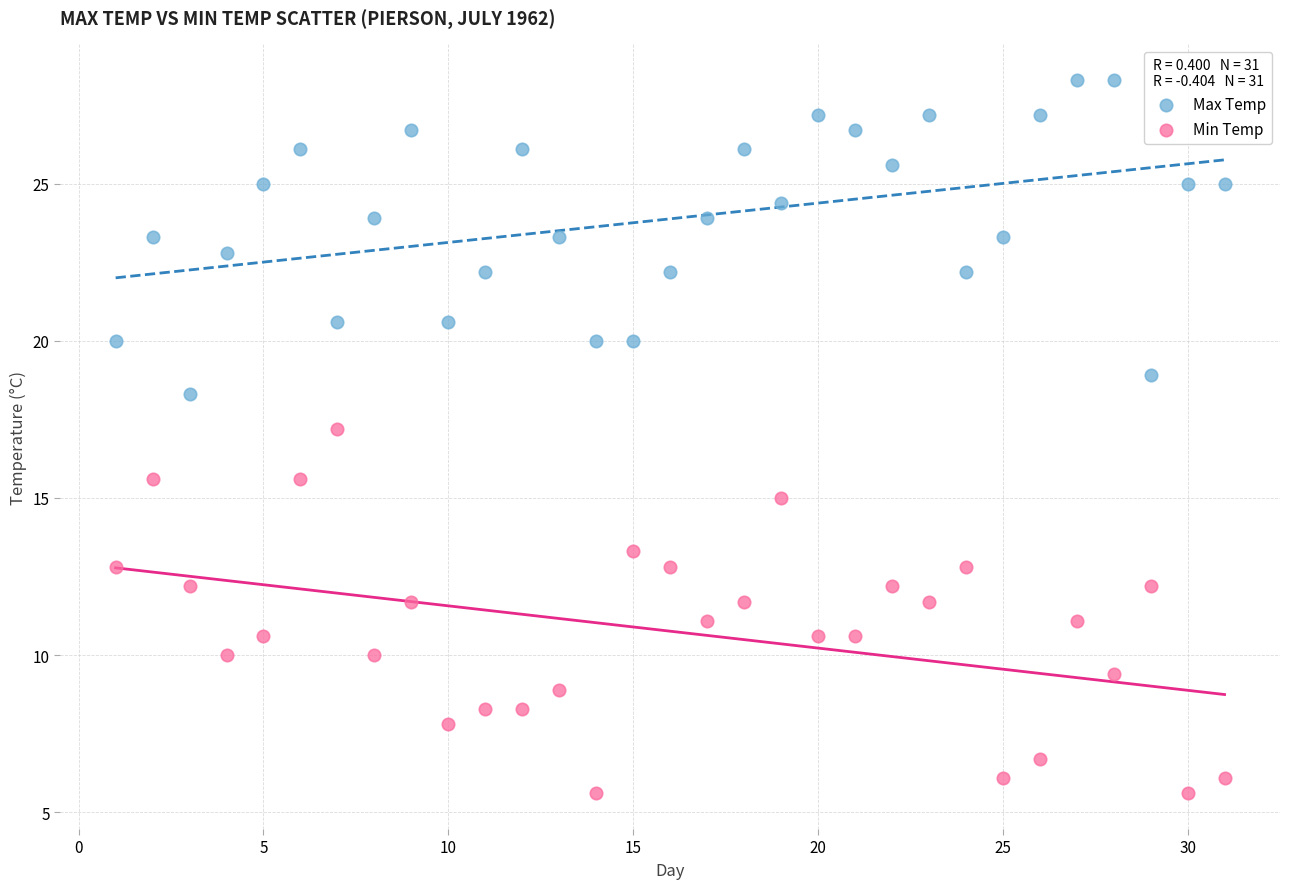

What are all the series names shown in the legend?

Max Temp, Min Temp